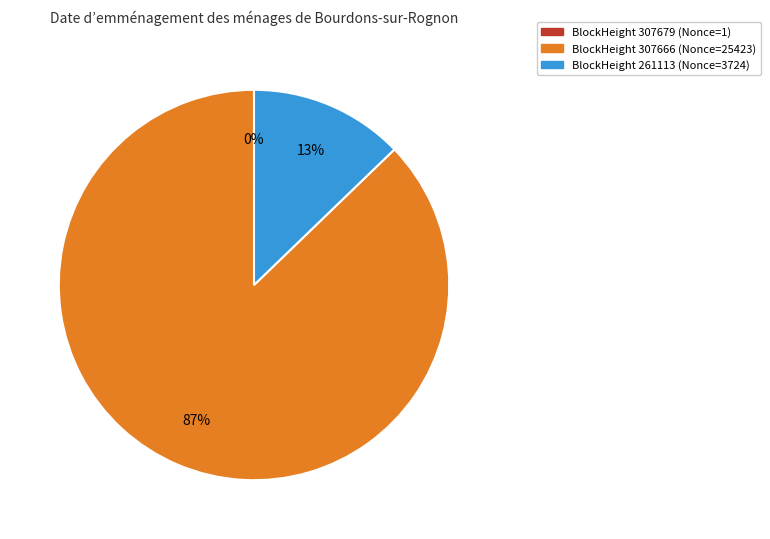

To the nearest percent, what is the difference between the largest and smallest slice percentages?

87%